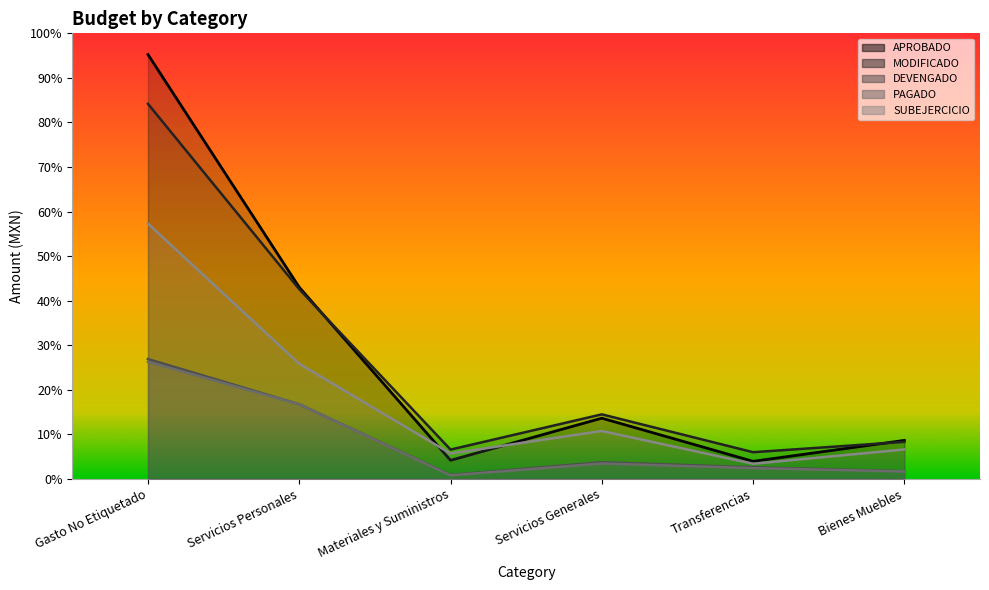

How many lines are shown in the chart?

5